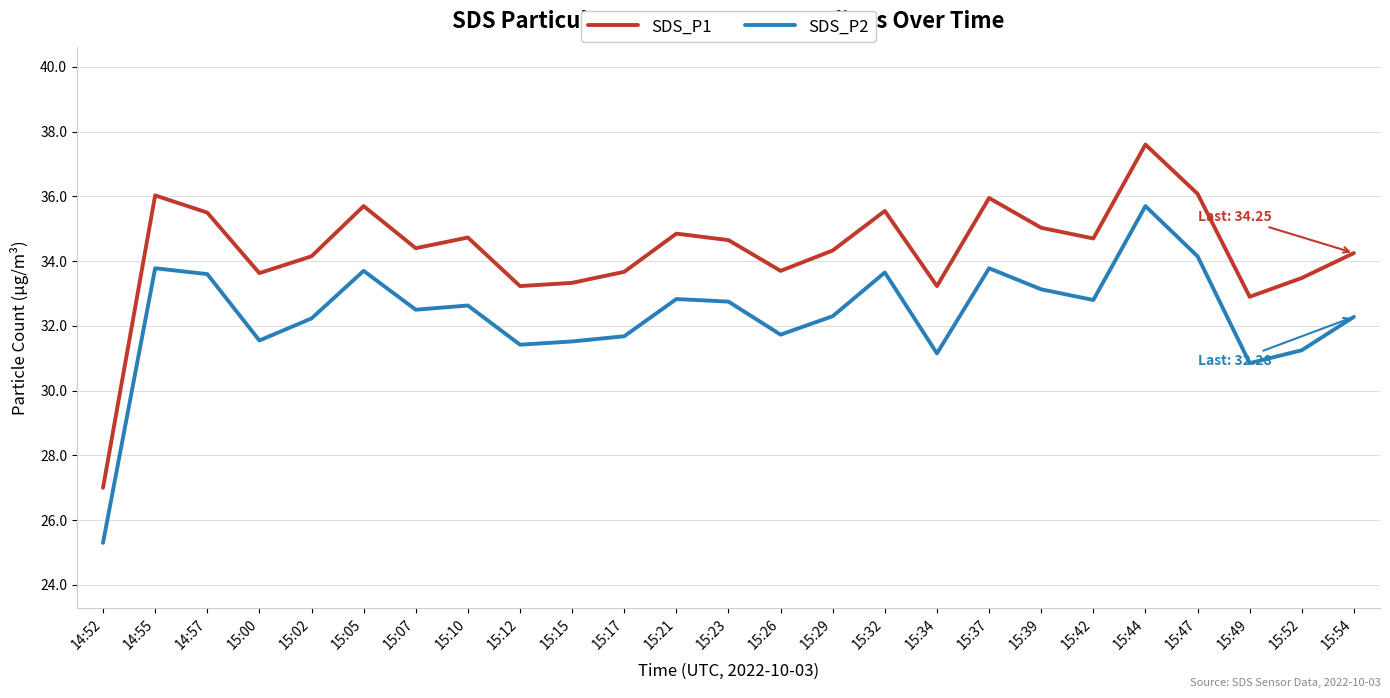

Rank the series by their average value, from highest to lowest.

SDS_P1, SDS_P2